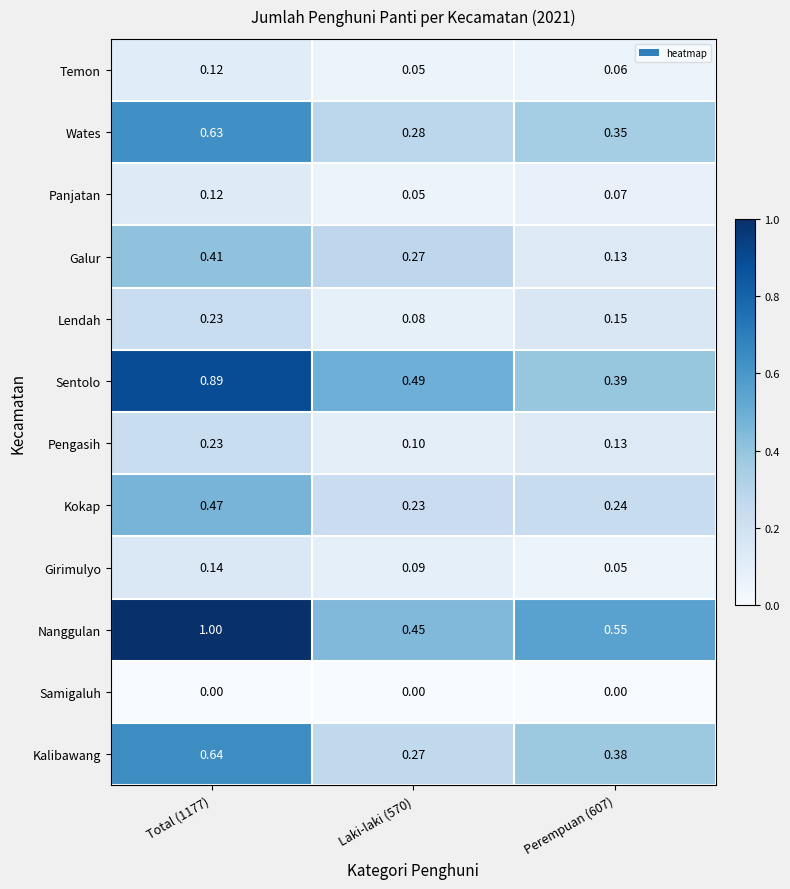

Which series changed the most between Total (1177) and Laki-laki (570)?

Nanggulan